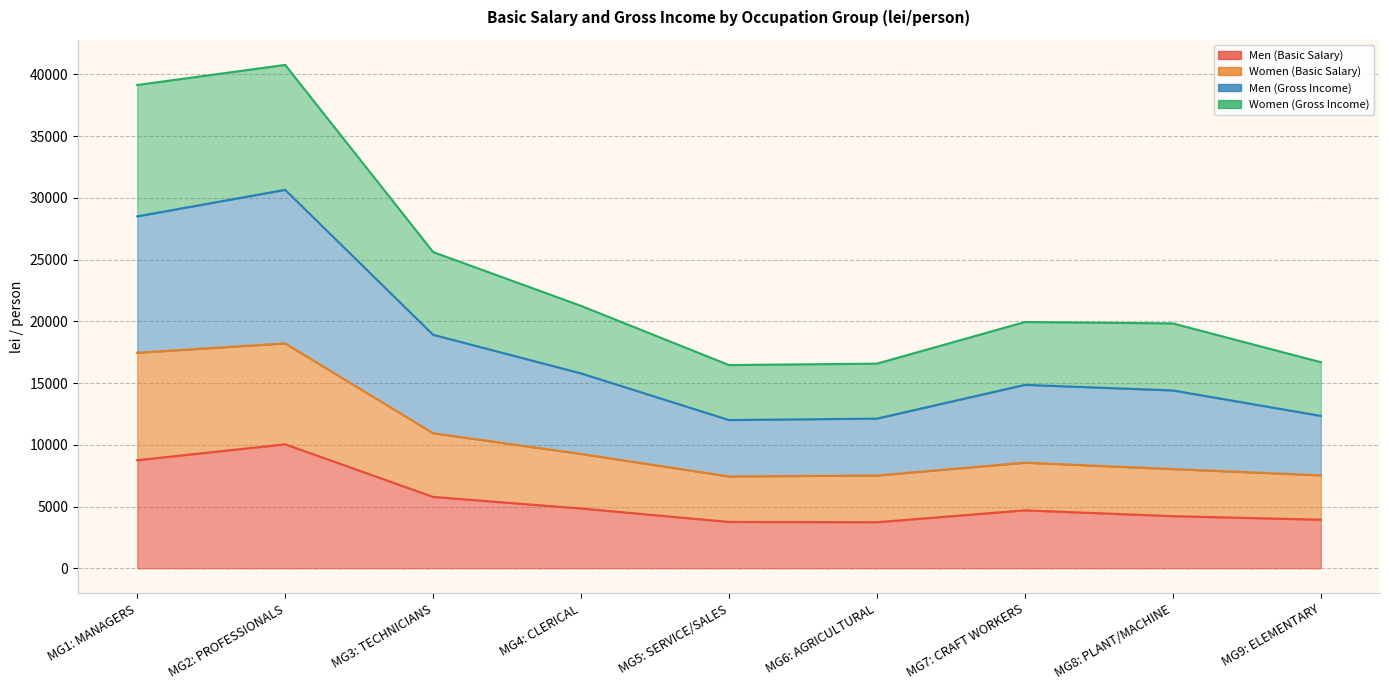

True or false: Men (Basic Salary) and Men (Gross Income) intersect in this chart.

False